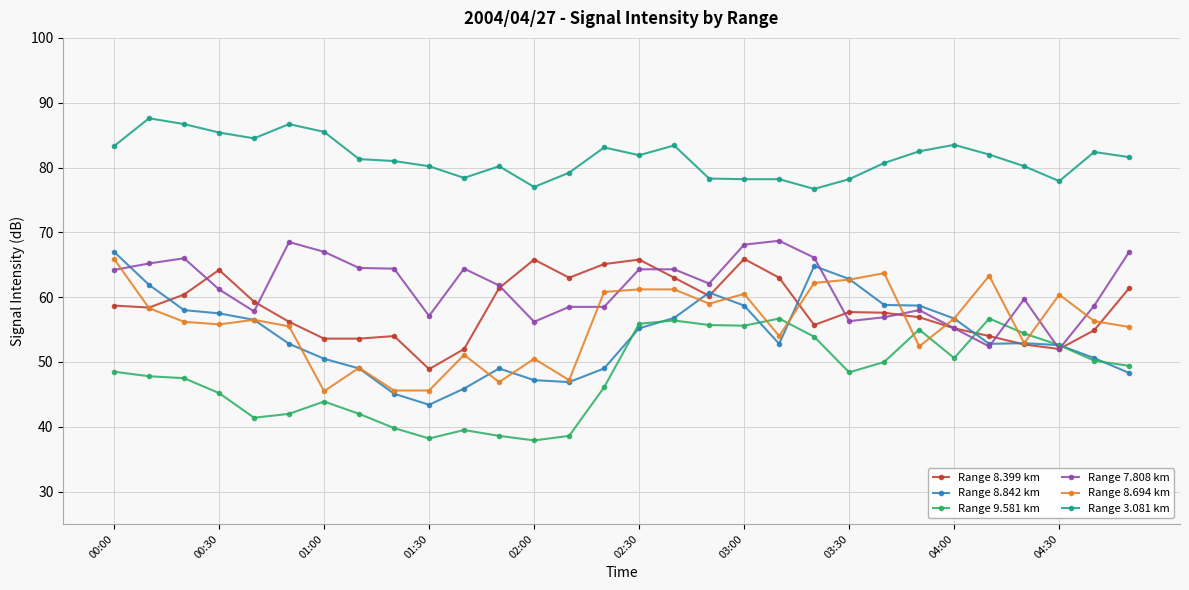

What is the value of the Range 3.081 km point at the 1st from the left?

83.3